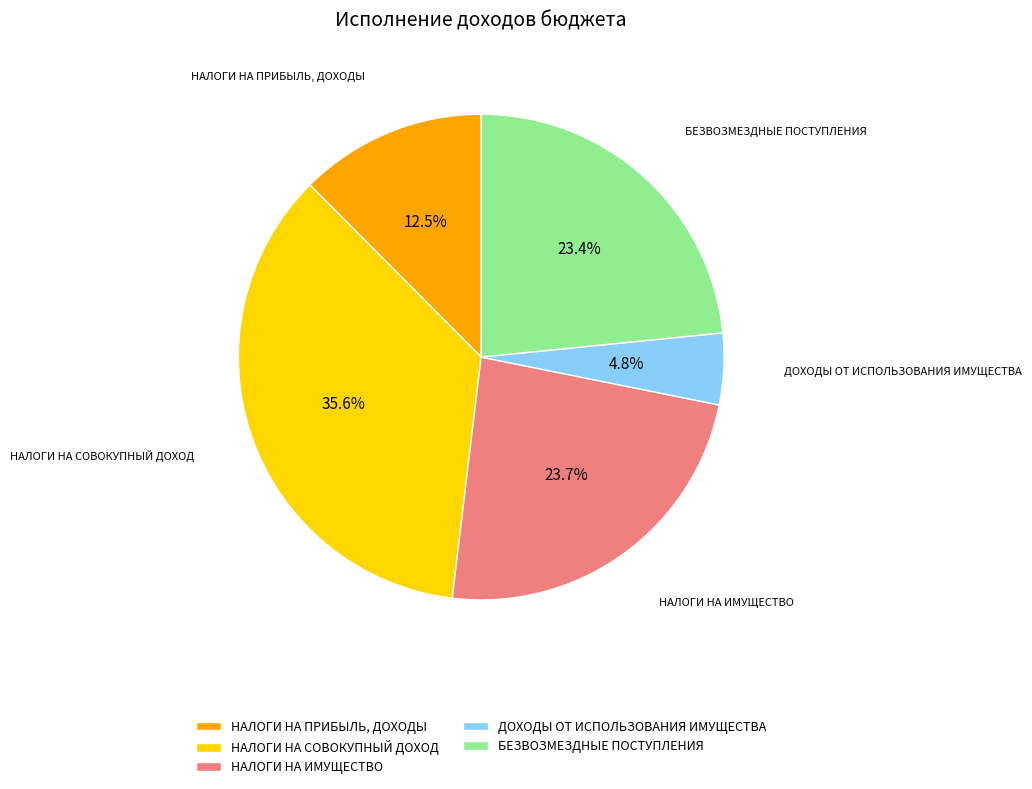

What is the smallest slice in the pie chart?

ДОХОДЫ ОТ ИСПОЛЬЗОВАНИЯ ИМУЩЕСТВА